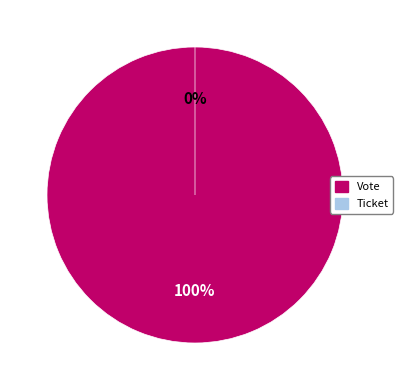

To the nearest percent, what portion does Vote represent?

100%